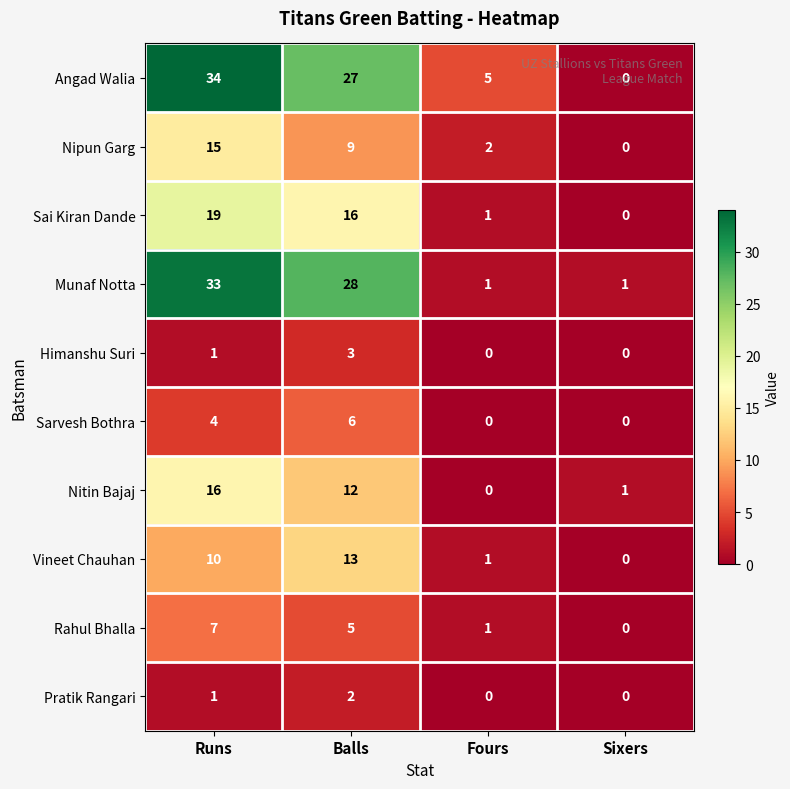

At how many categories does at least one series exceed 4?

3